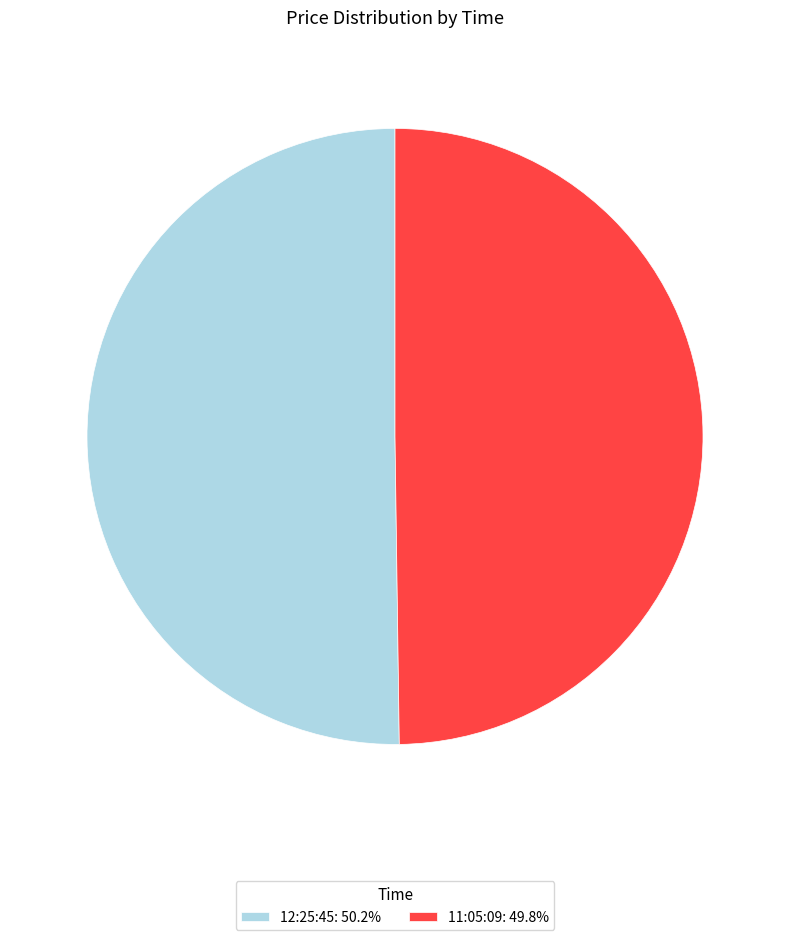

Count the number of slices in the pie.

2